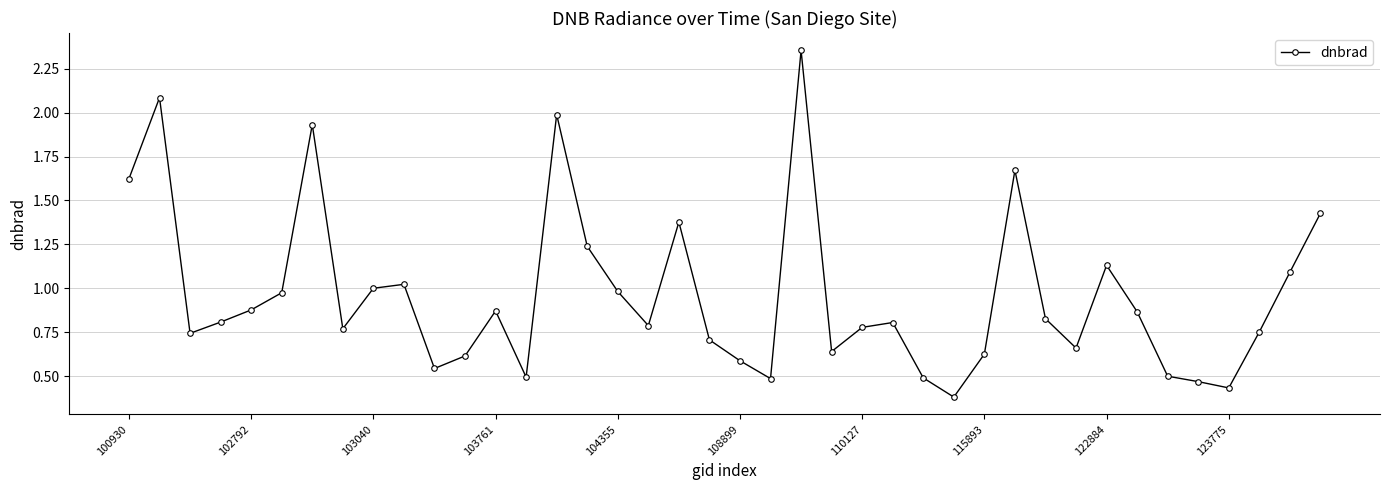

What is the sum of all values?

38.4